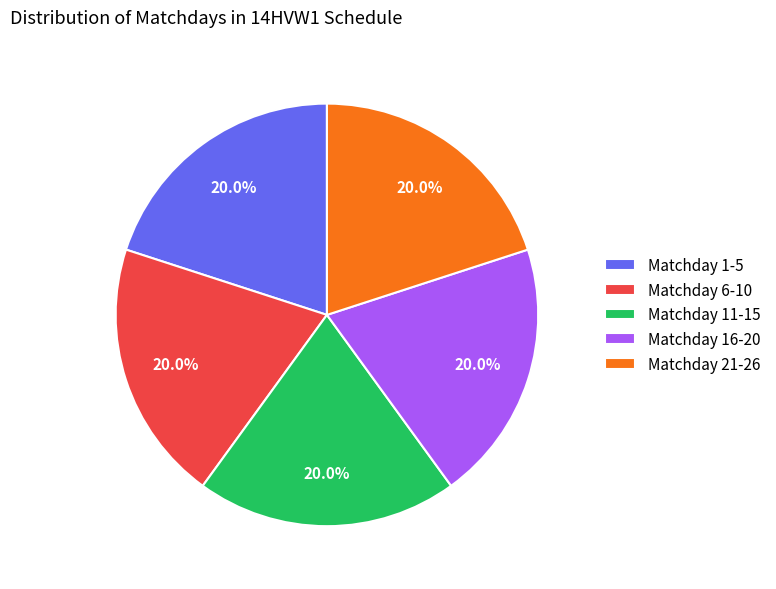

To the nearest percent, what is the average slice percentage?

20%